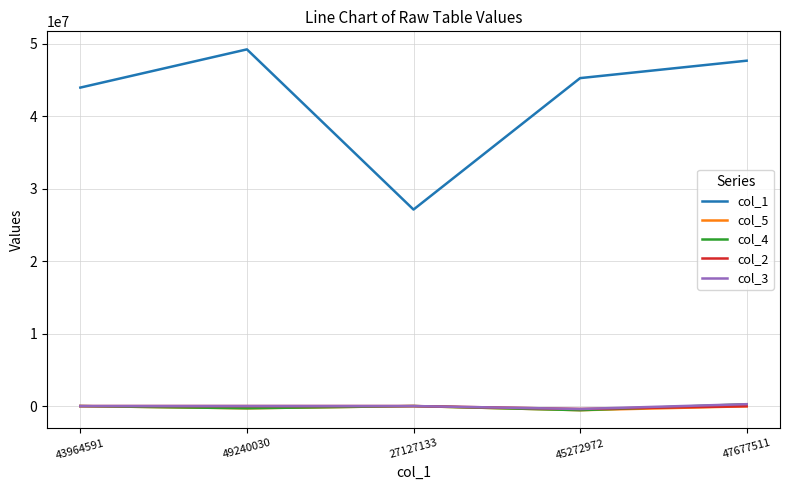

True or false: col_5 has a value of -32426.5 at 47677511.

True